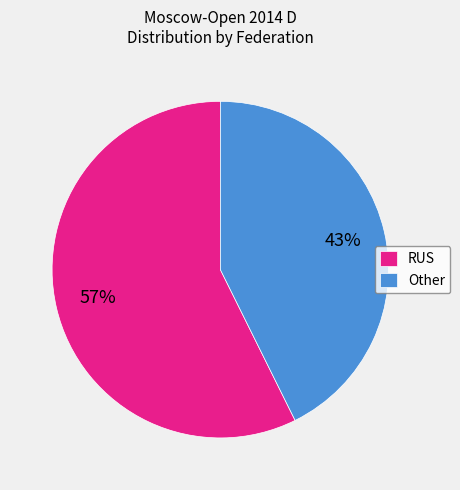

What percentage is the Other slice, to the nearest percent?

43%